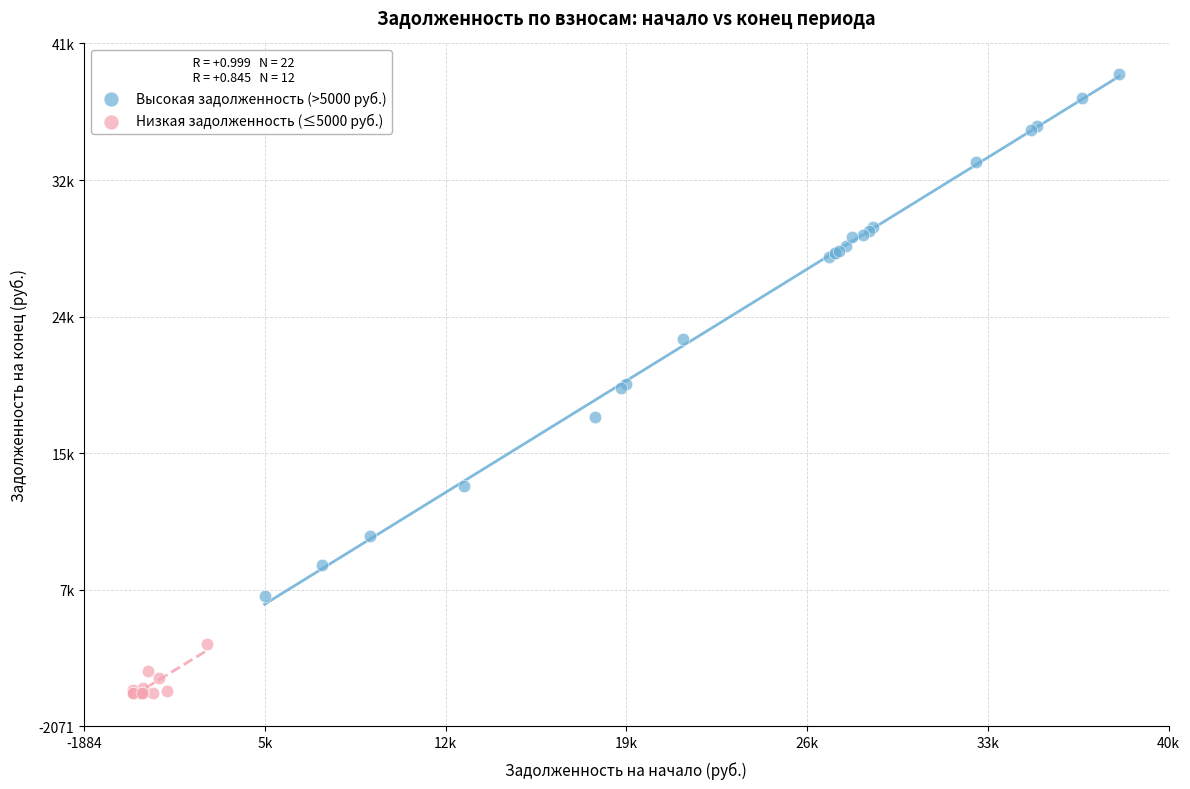

What are all the series names shown in the legend?

Высокая задолженность (>5000 руб.), Низкая задолженность (≤5000 руб.)